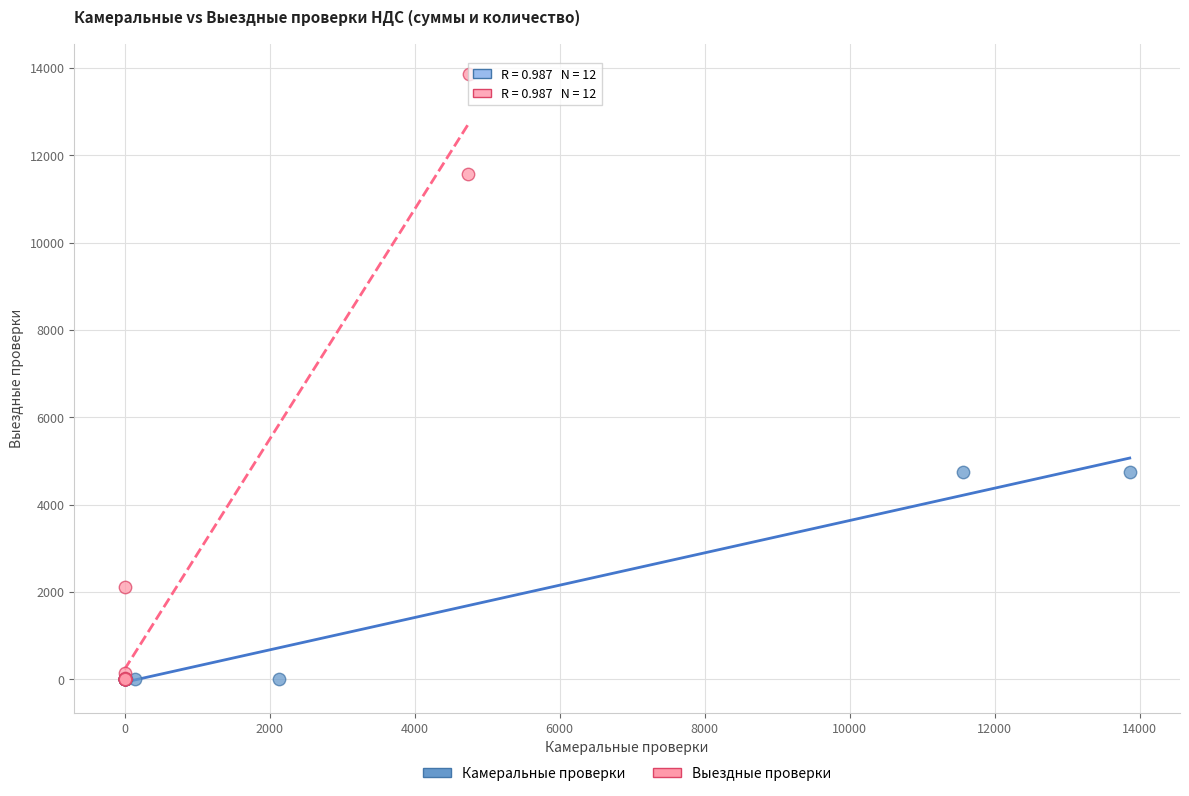

Which series reaches the maximum Y coordinate?

Выездные проверки